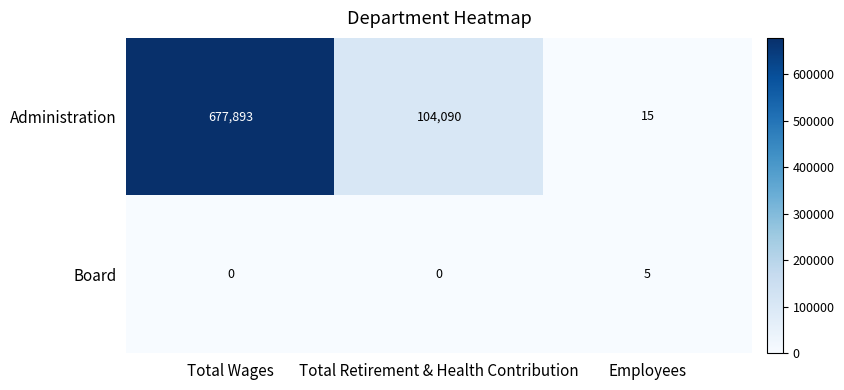

List the series in order of their overall mean, lowest first.

Board, Administration